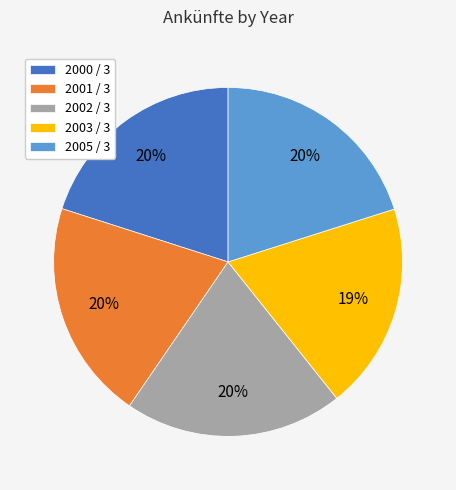

True or false: 2000 / 3 accounts for 20% of the total.

True